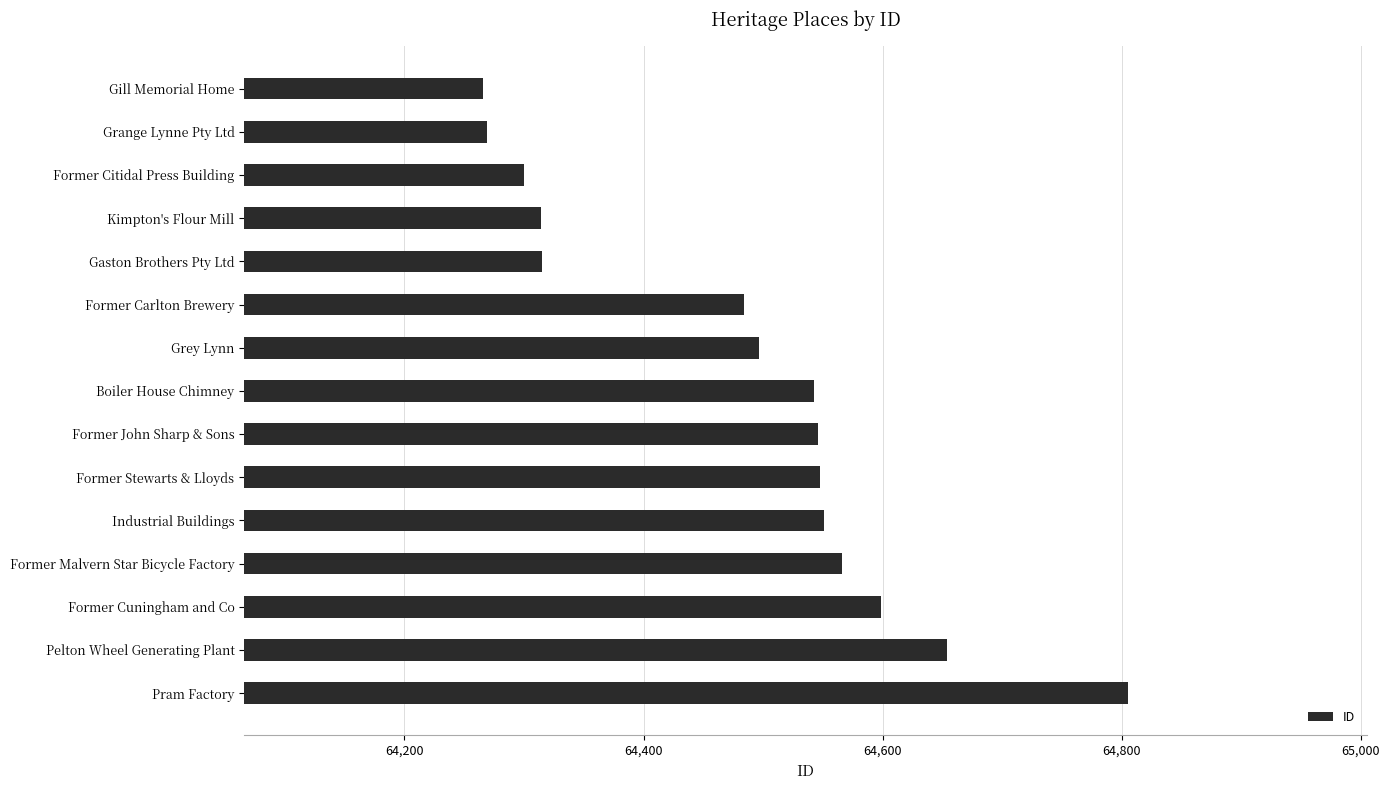

Does the chart contain stacked bars?

No